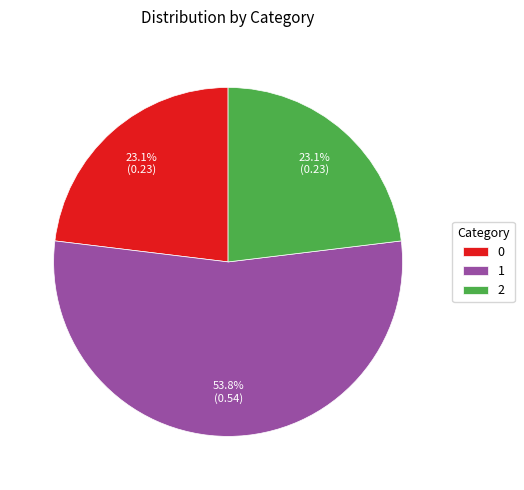

What percentage is the 1 slice, to the nearest percent?

54%